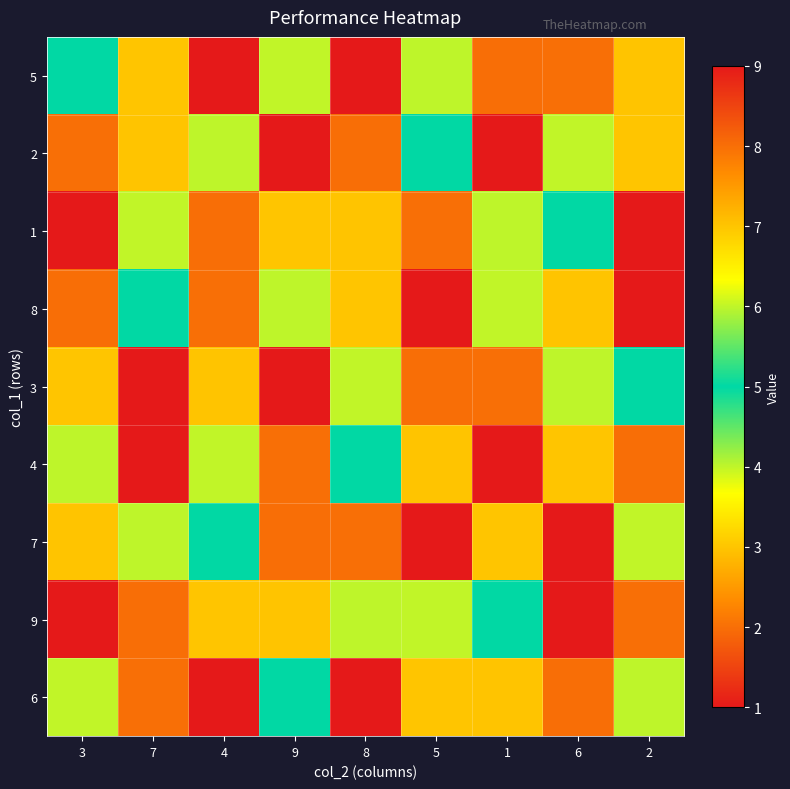

Count the number of data series in this chart.

9